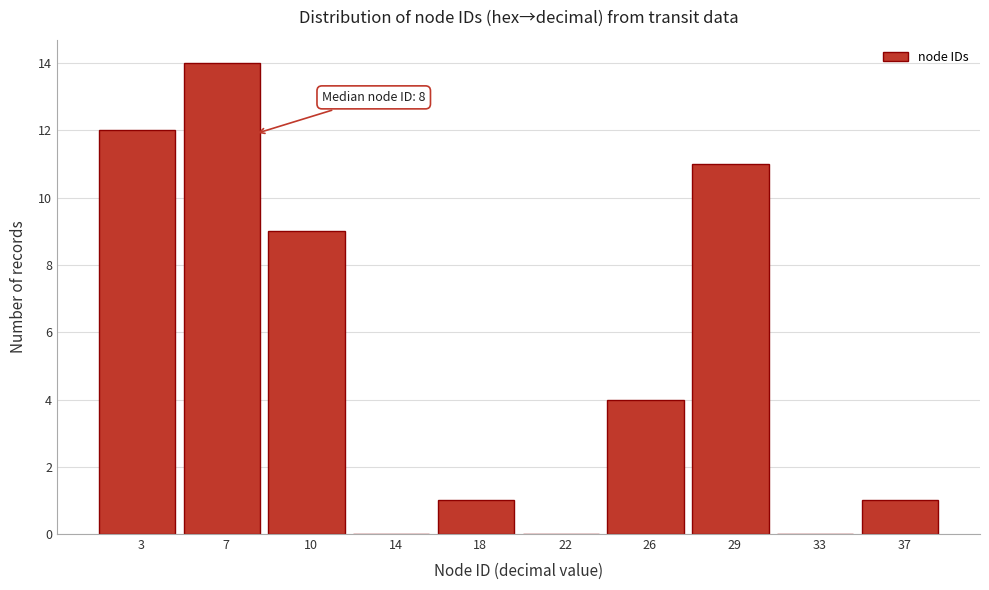

Reading left to right, what are all the values shown in this chart?

3=12	7=14	10=9	14=0	18=1	22=0	26=4	29=11	33=0	37=1